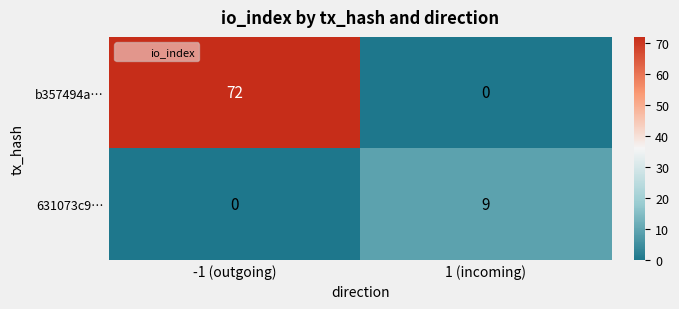

Between -1 (outgoing) and 1 (incoming), which series saw the biggest shift?

b357494a…